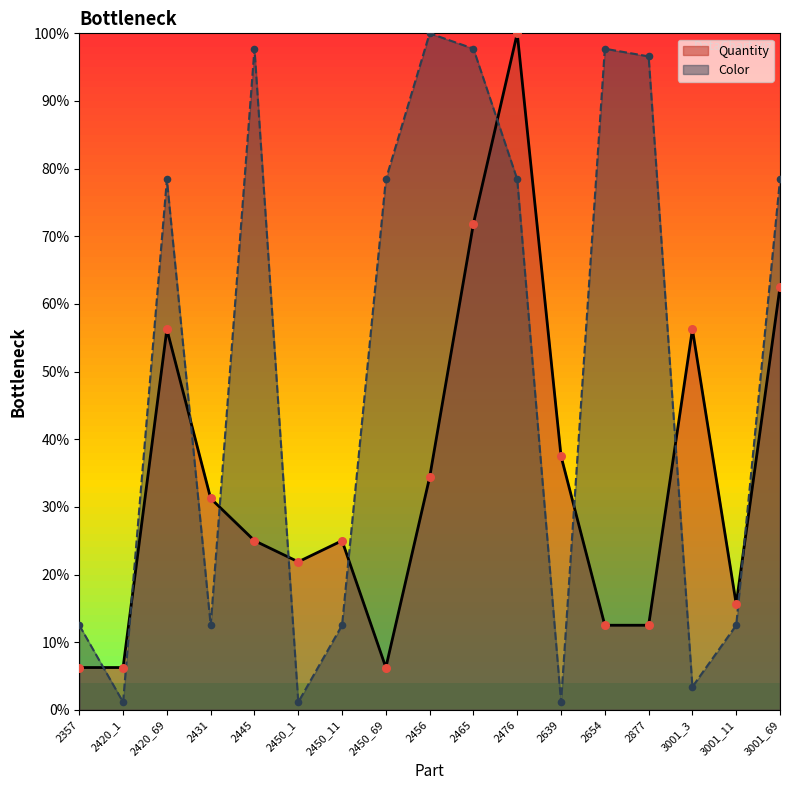

What is the total value across all series at 3001_11?

28.1